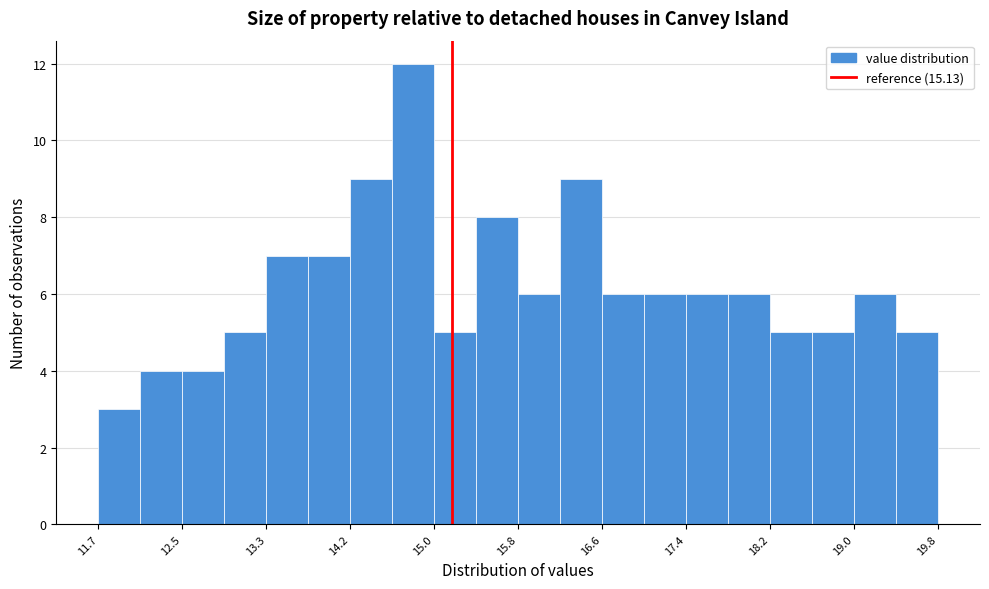

Which range on the x-axis has the tallest bar?

14.6 to 15.0